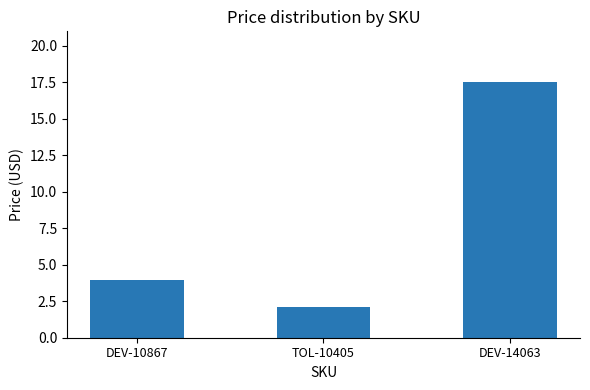

What is the label of the 1st bar from the left?

DEV-10867